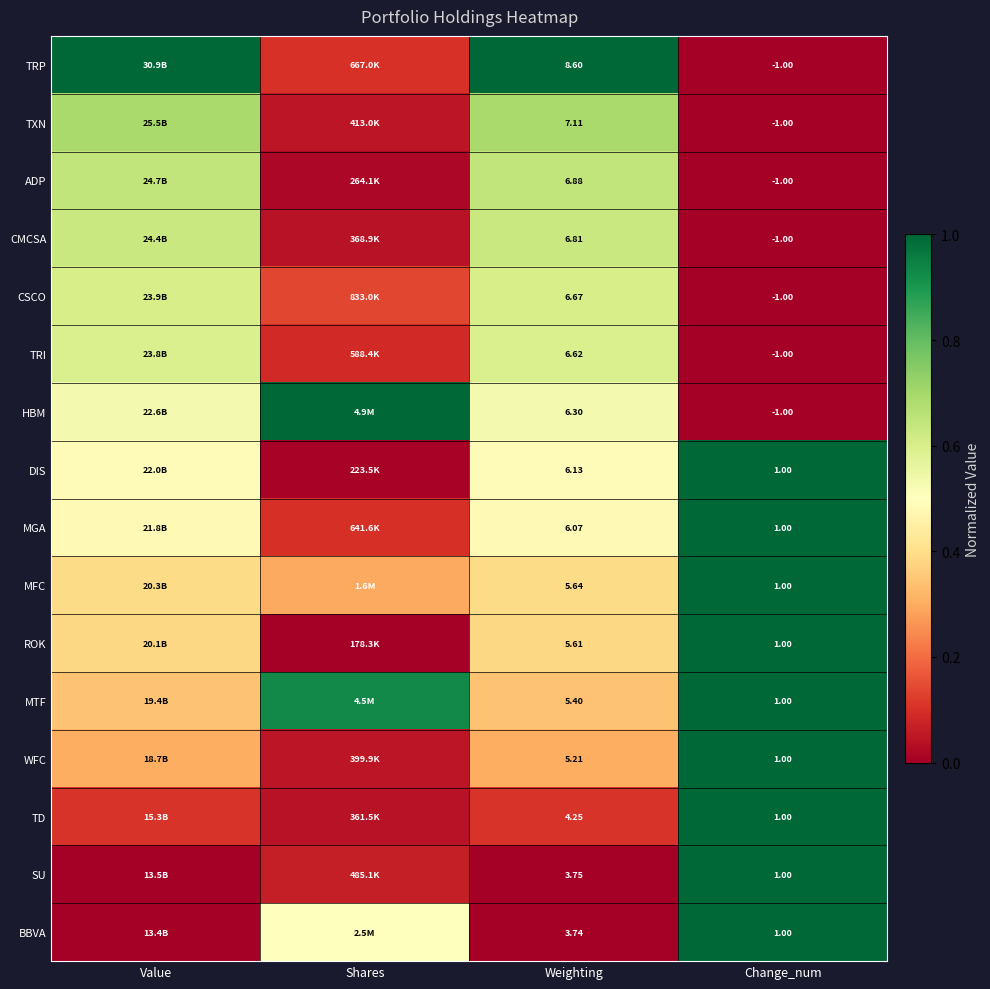

What is the difference between the highest and lowest values at Change_num?

2.0